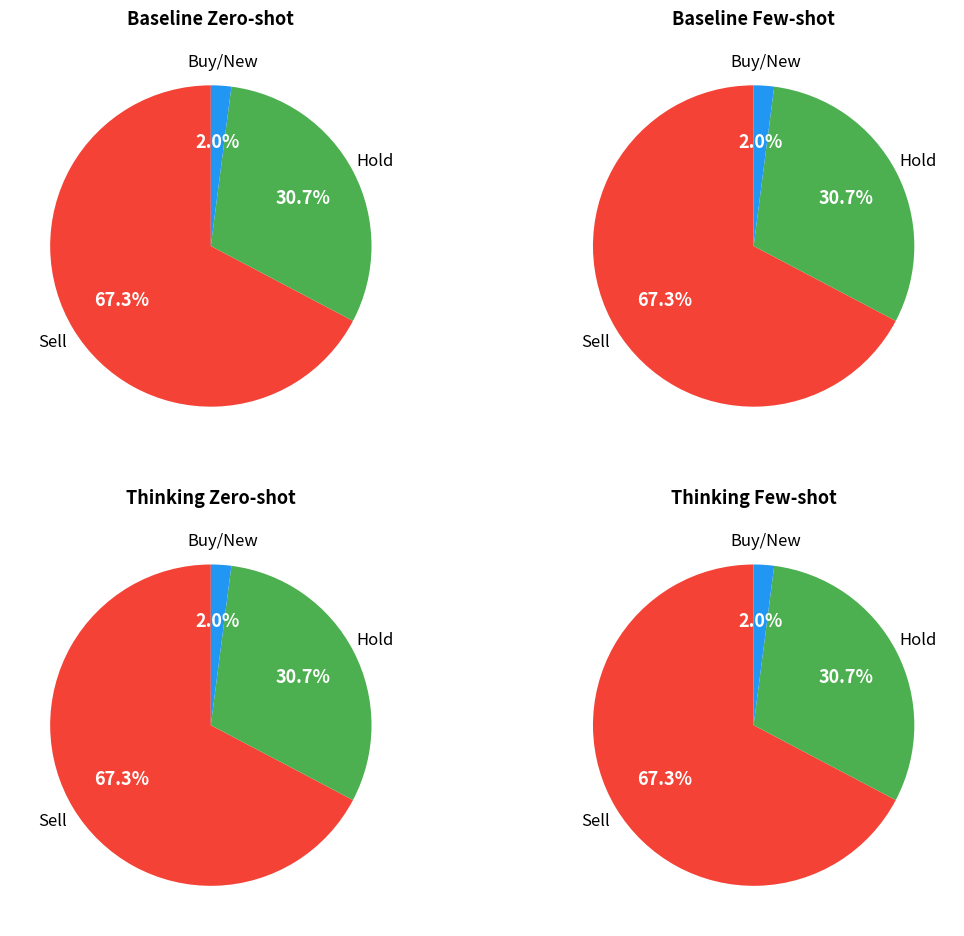

Is ELI LILLY & CO the majority of the pie?

No